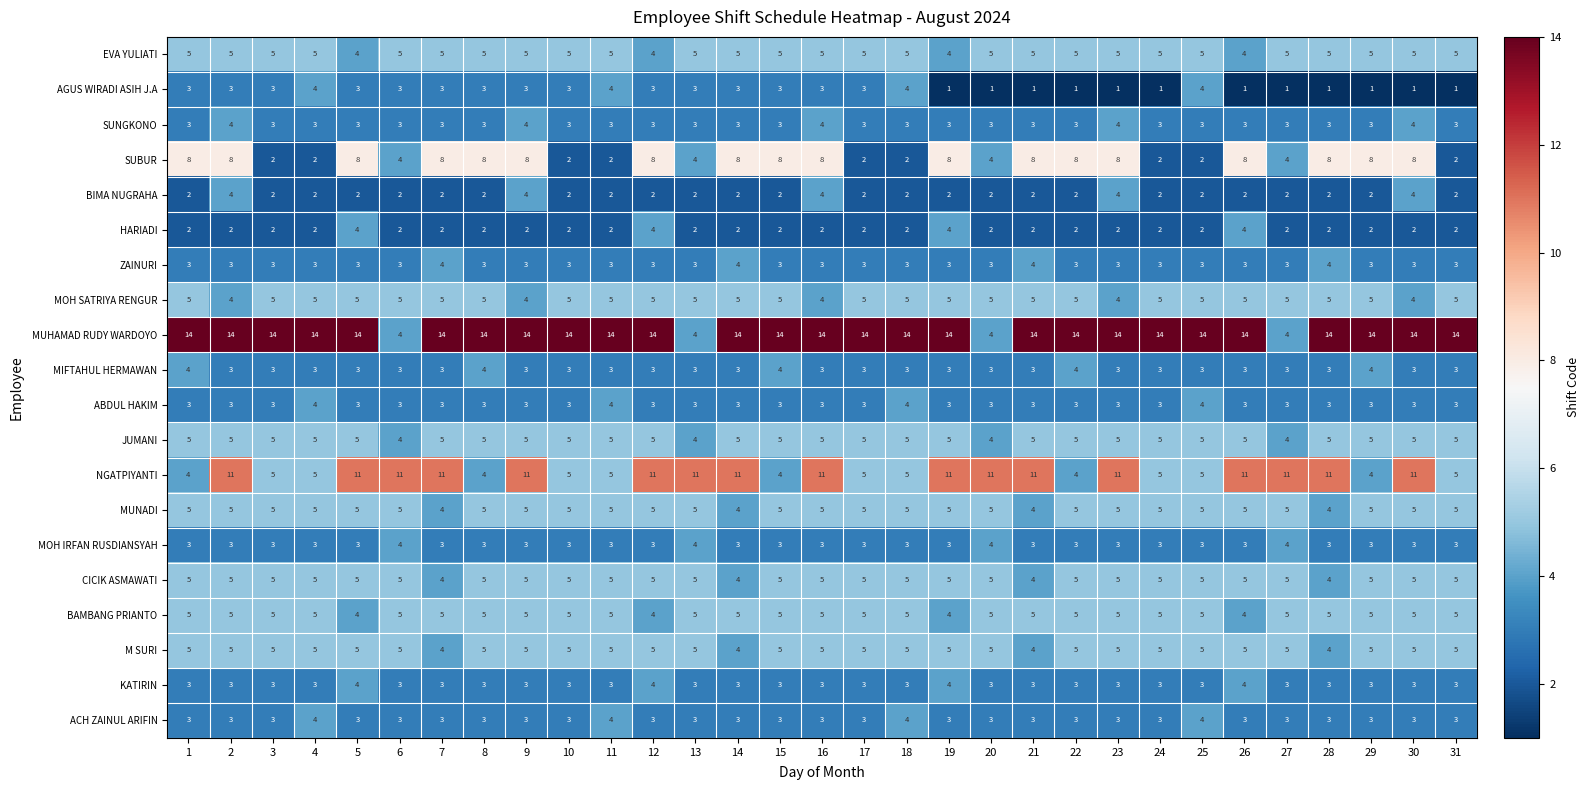

Between 3 and 15, which series saw the biggest shift?

SUBUR